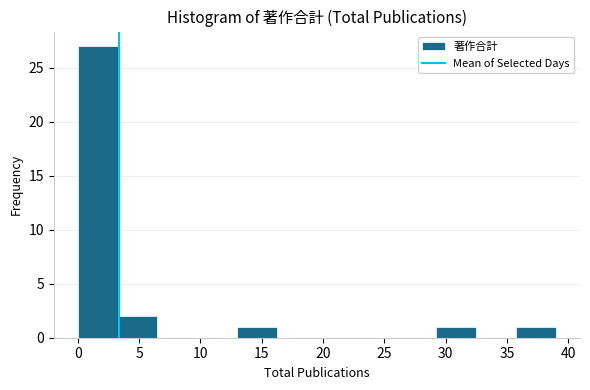

Which range on the x-axis has the tallest bar?

0.00 to 3.25